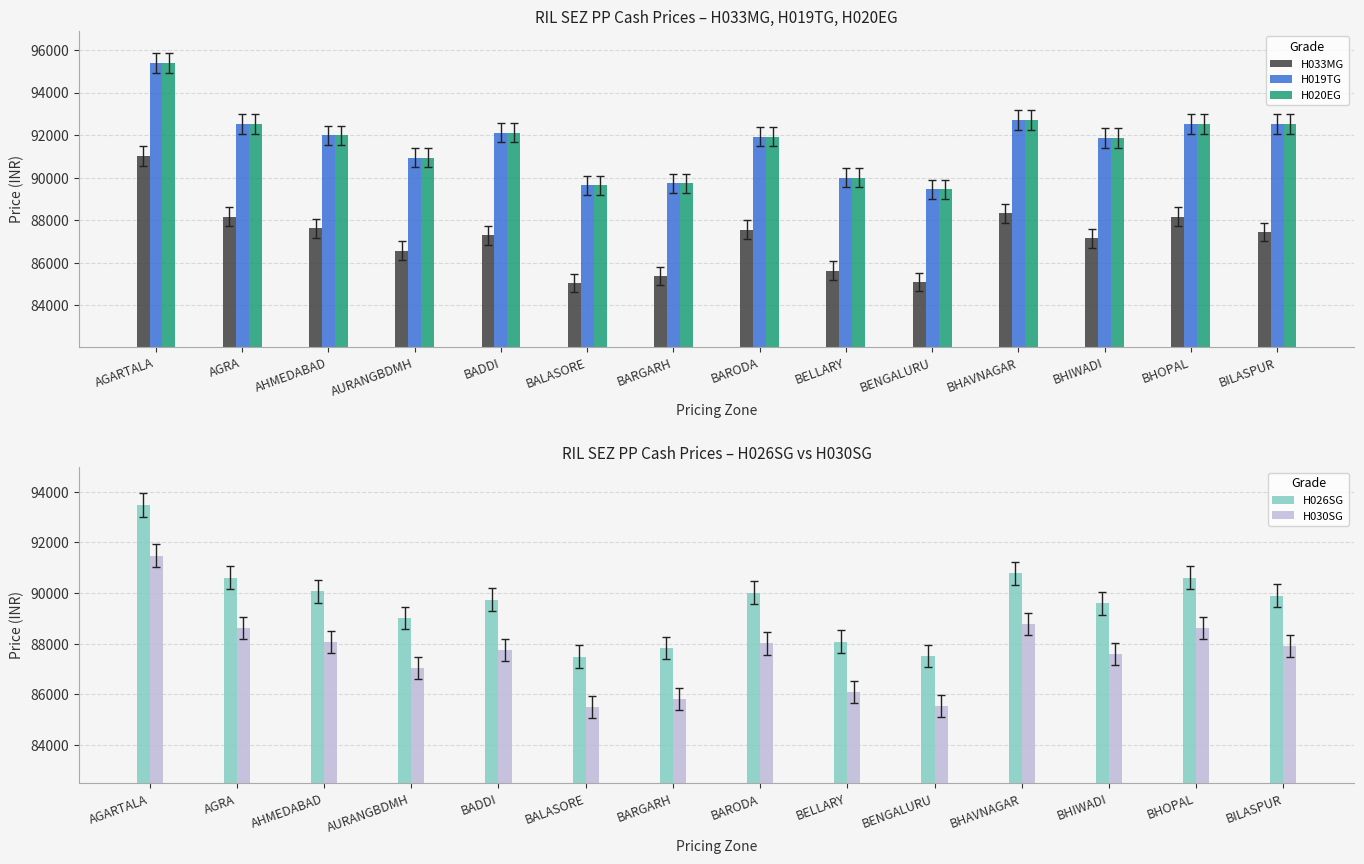

Between BHAVNAGAR and BILASPUR, which series saw the biggest shift?

H033MG